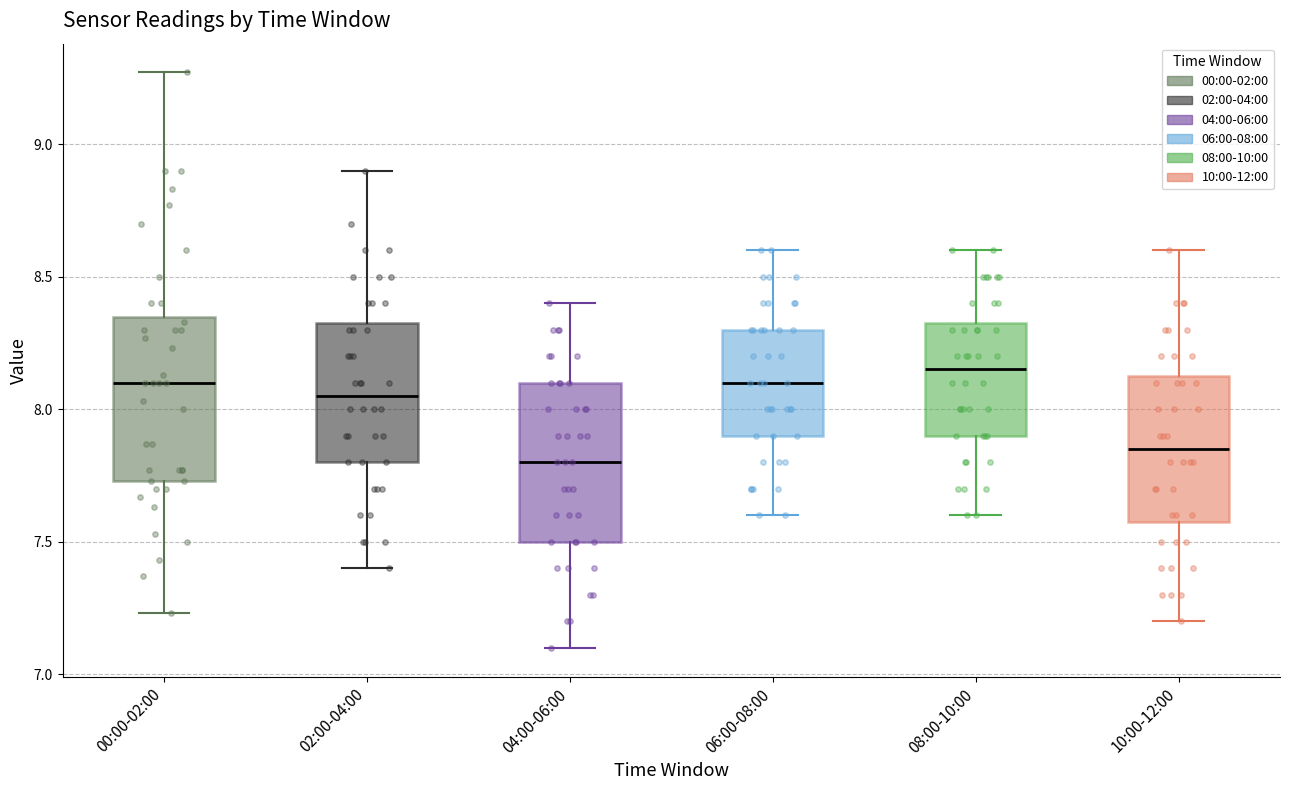

Reading left to right, transcribe this box plot: for each box, give where its median line is, the range the box spans, and where its two whiskers end, as read against the y-axis. The values are not printed on the chart, so give them approximately, as read against the axis.

00:00-02:00: median 8.10, box 7.75 to 8.35, whiskers 7.25 to 9.25
02:00-04:00: median 8.05, box 7.80 to 8.35, whiskers 7.40 to 8.90
04:00-06:00: median 7.80, box 7.50 to 8.10, whiskers 7.10 to 8.40
06:00-08:00: median 8.10, box 7.90 to 8.30, whiskers 7.60 to 8.60
08:00-10:00: median 8.15, box 7.90 to 8.35, whiskers 7.60 to 8.60
10:00-12:00: median 7.85, box 7.60 to 8.15, whiskers 7.20 to 8.60